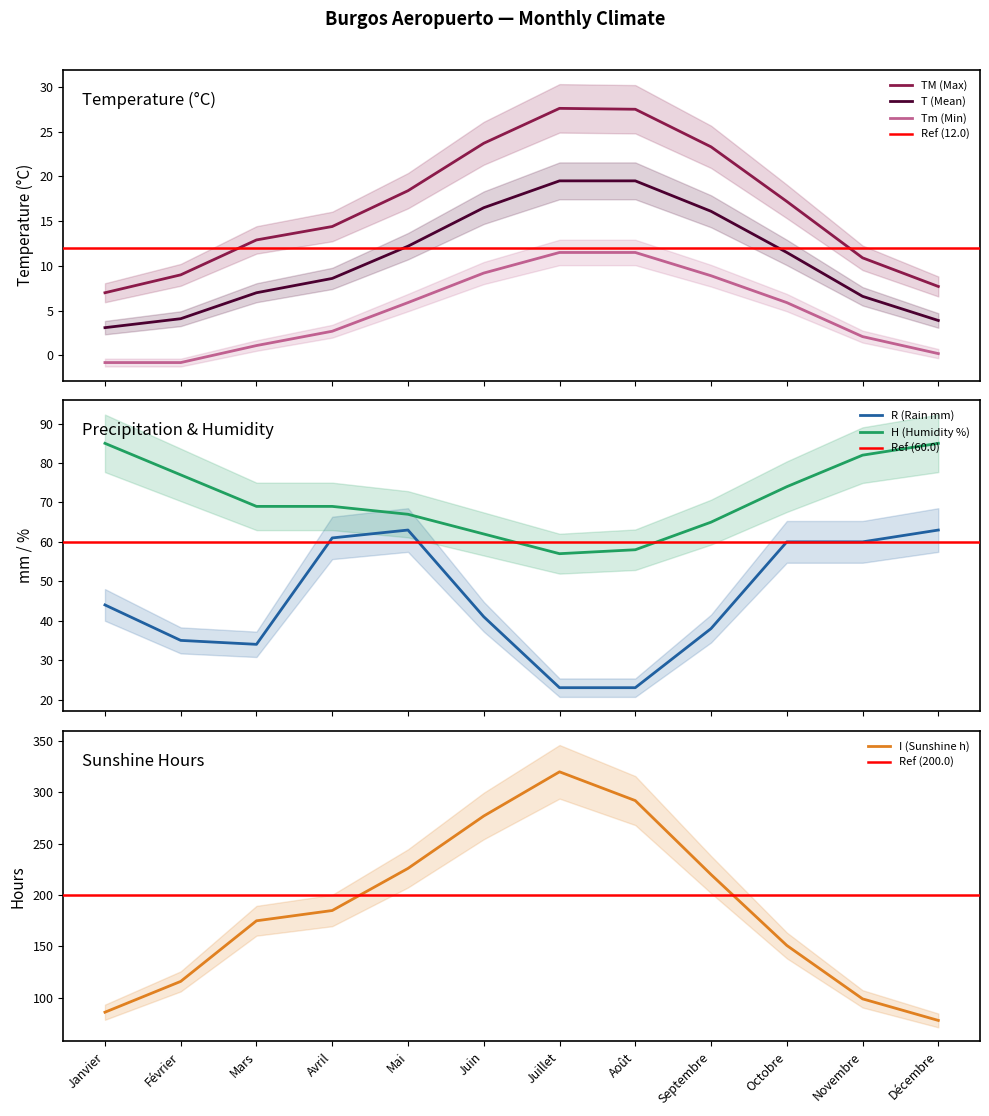

Reading left to right, extract all data points from this chart.

T (Mean): 3.1	4.1	7.0	8.6	12.2	16.5	19.5	19.5	16.1	11.5	6.6	3.9
TM (Max): 7.0	9.0	12.9	14.4	18.4	23.7	27.6	27.5	23.3	17.2	10.9	7.7
Tm (Min): -0.8	-0.8	1.1	2.7	5.9	9.2	11.5	11.5	8.9	5.9	2.1	0.2
R (Rain mm): 44.0	35.0	34.0	61.0	63.0	41.0	23.0	23.0	38.0	60.0	60.0	63.0
H (Humidity %): 85.0	77.0	69.0	69.0	67.0	62.0	57.0	58.0	65.0	74.0	82.0	85.0
I (Sunshine h): 86.0	116.0	175.0	185.0	226.0	277.0	320.0	292.0	220.0	151.0	99.0	78.0